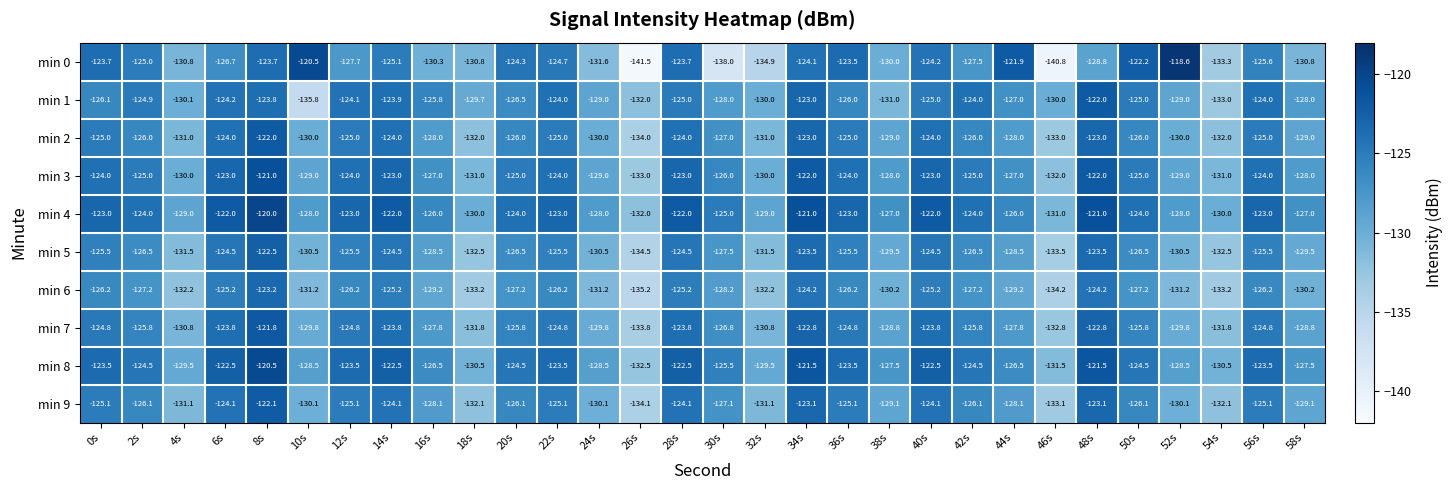

Which series has the widest spread of values?

min 0